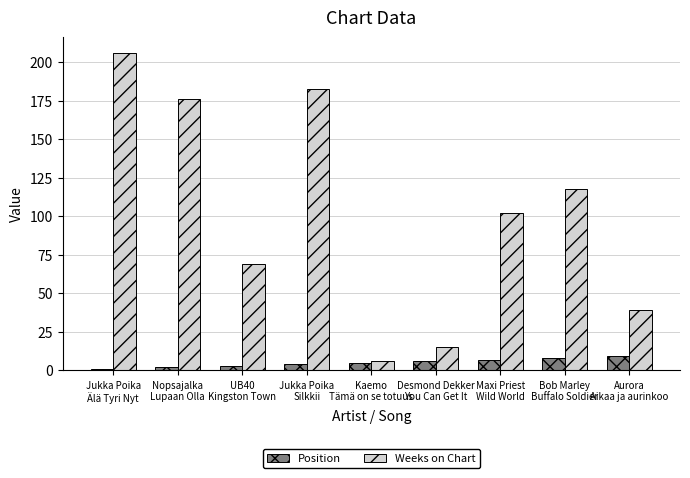

True or false: Weeks on Chart has a value of 163 at Bob Marley
Buffalo Soldier.

False